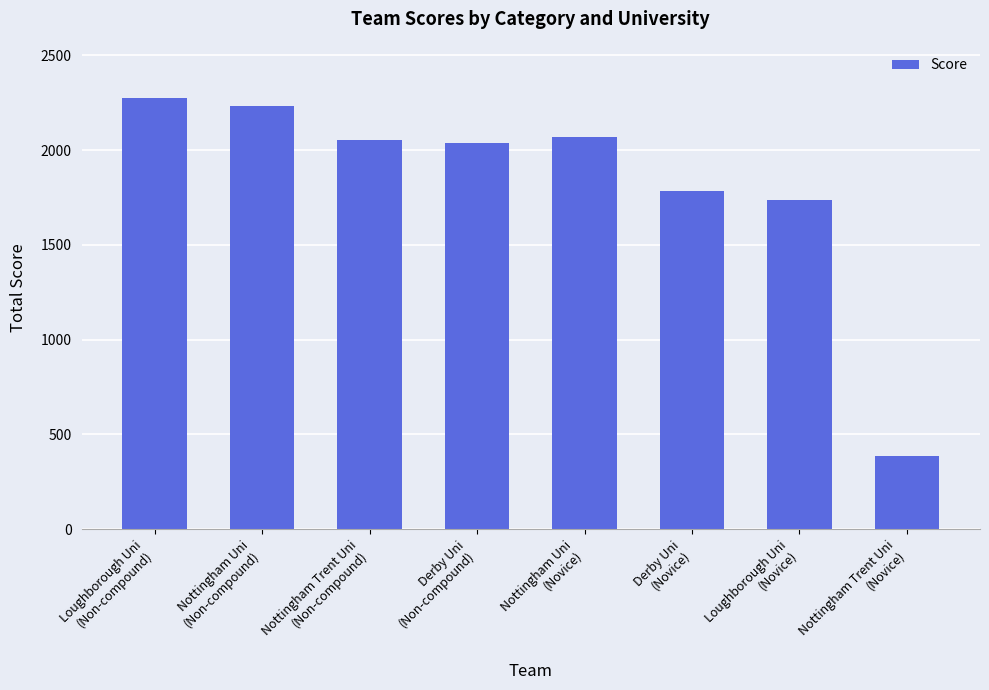

Reading left to right, transcribe all the data shown in this chart.

Loughborough Uni
(Non-compound)=2277	Nottingham Uni
(Non-compound)=2234	Nottingham Trent Uni
(Non-compound)=2053	Derby Uni
(Non-compound)=2035	Nottingham Uni
(Novice)=2071	Derby Uni
(Novice)=1786	Loughborough Uni
(Novice)=1737	Nottingham Trent Uni
(Novice)=386